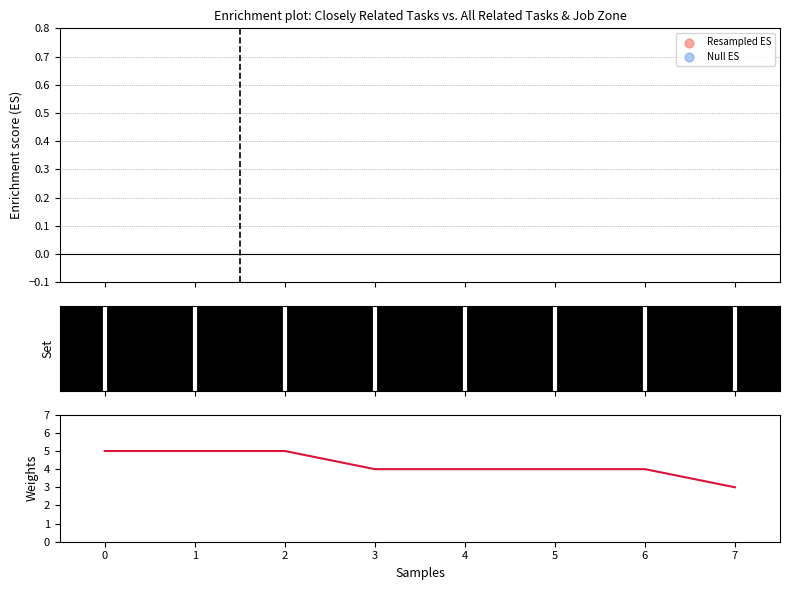

Is the value of Null ES at 1 greater than the value of Weights at 5?

No